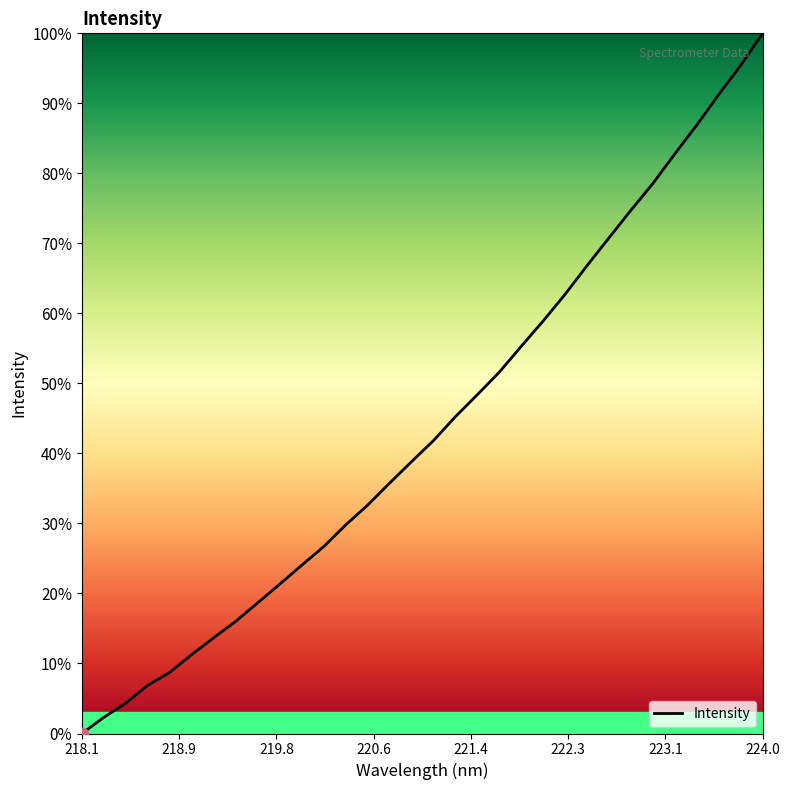

What is the difference between the maximum and minimum values?

100.0